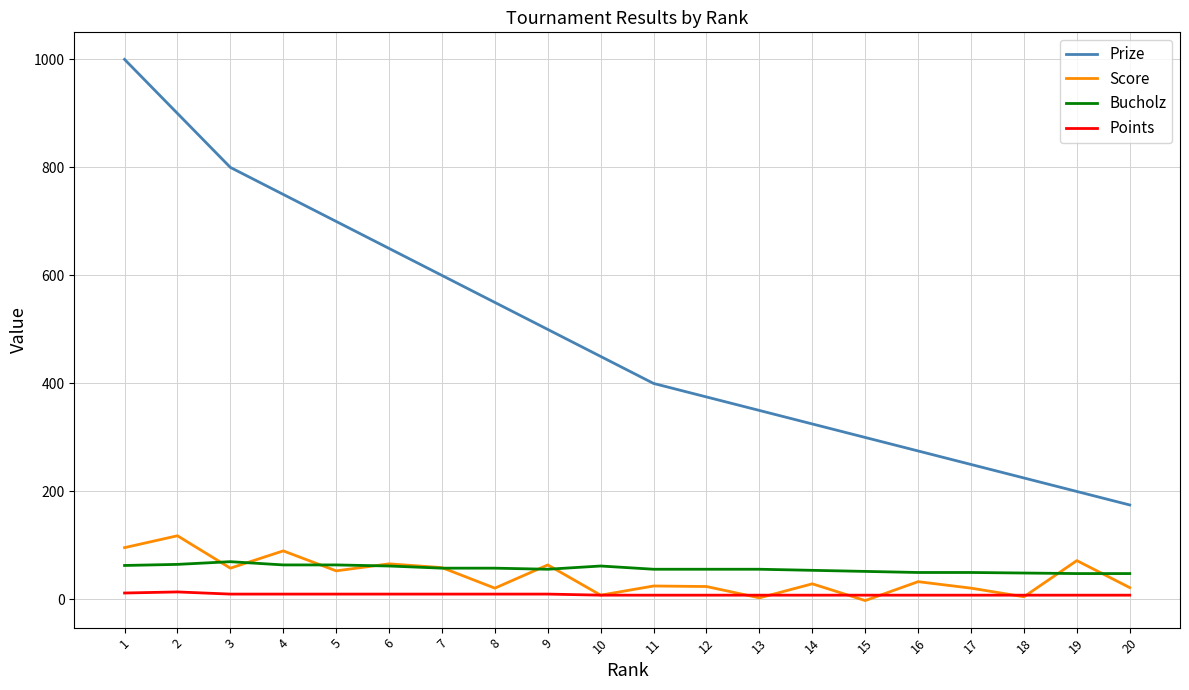

At which category is the sum across all series the highest?

1